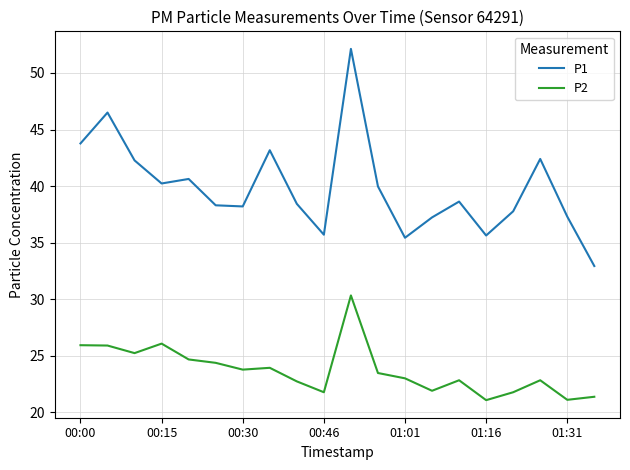

True or false: P2 and P1 intersect in this chart.

False